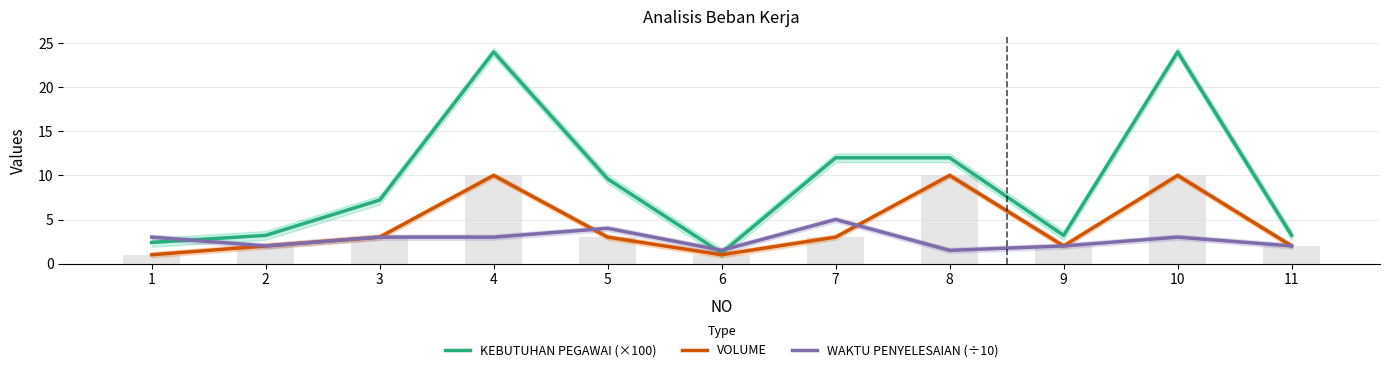

Which has a higher value, 8 or 9?

8